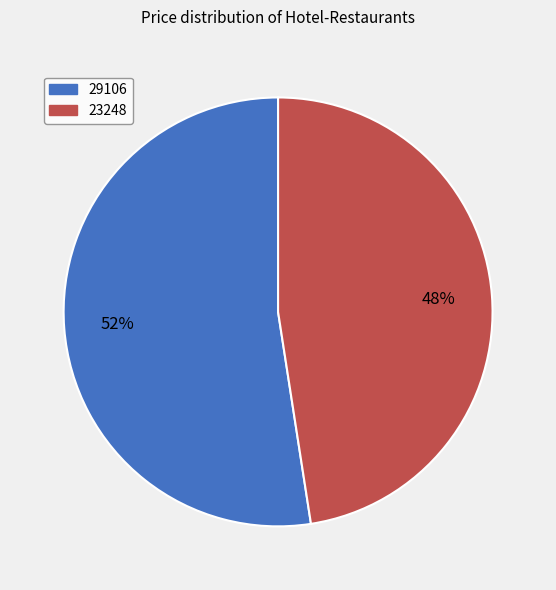

How many slices are in this pie chart?

2